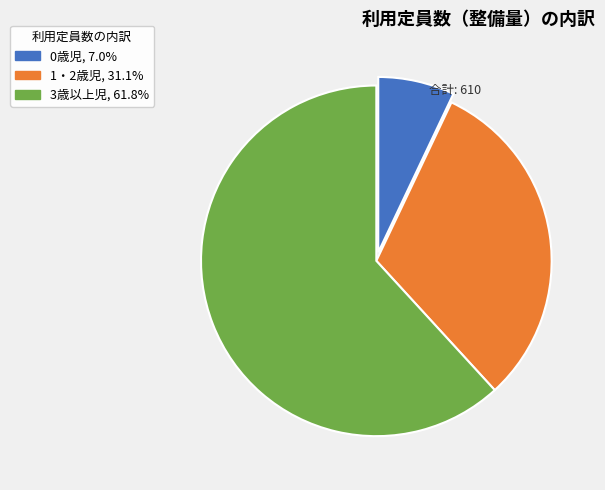

Rank the categories by value from lowest to highest.

0歳児, 1・2歳児, 3歳以上児